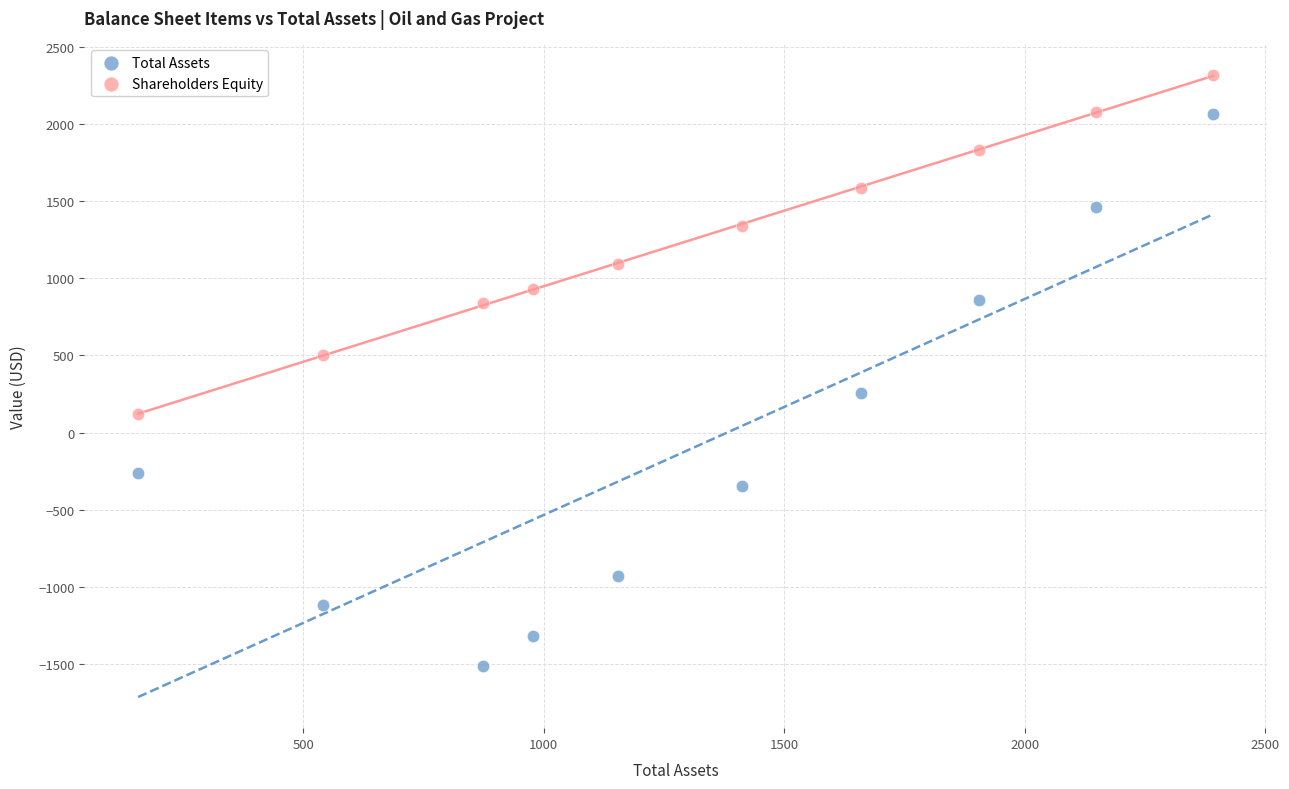

Across all data points, what is the range of X values (max minus min)?

2235.9